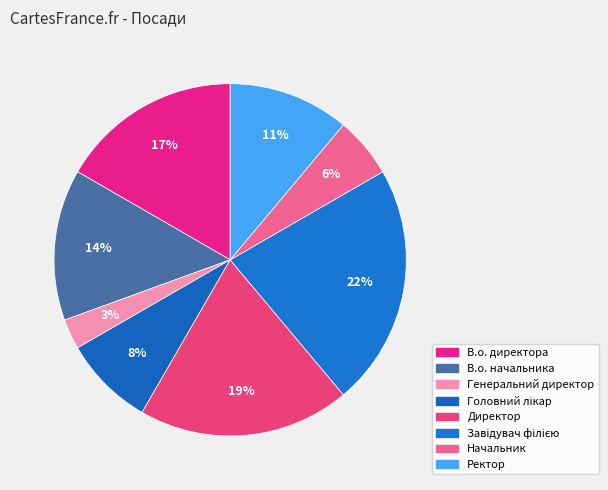

What percentage is the Директор slice, to the nearest percent?

19%